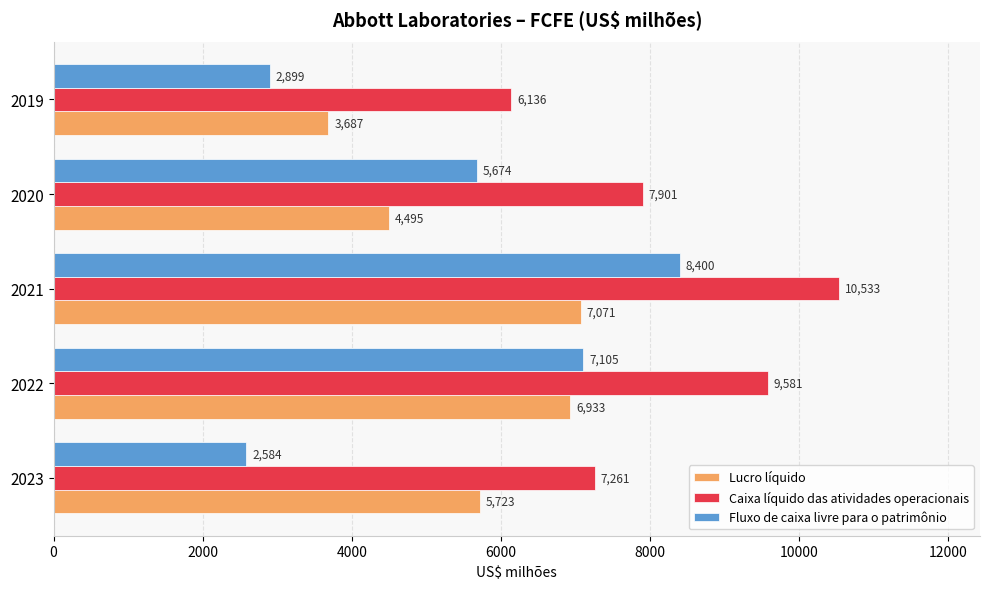

True or false: Fluxo de caixa livre para o patrimônio has a value of 7105 at 2022.

True